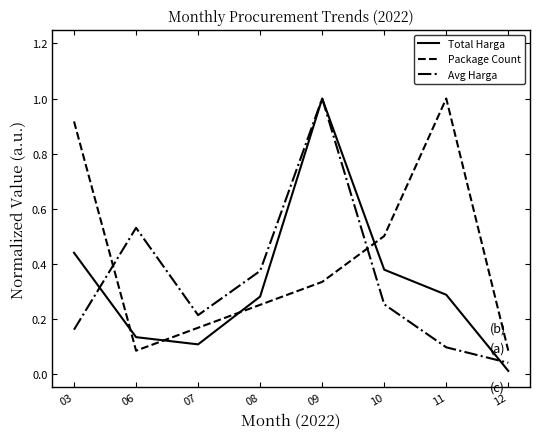

At which label does Package Count reach its peak?

11